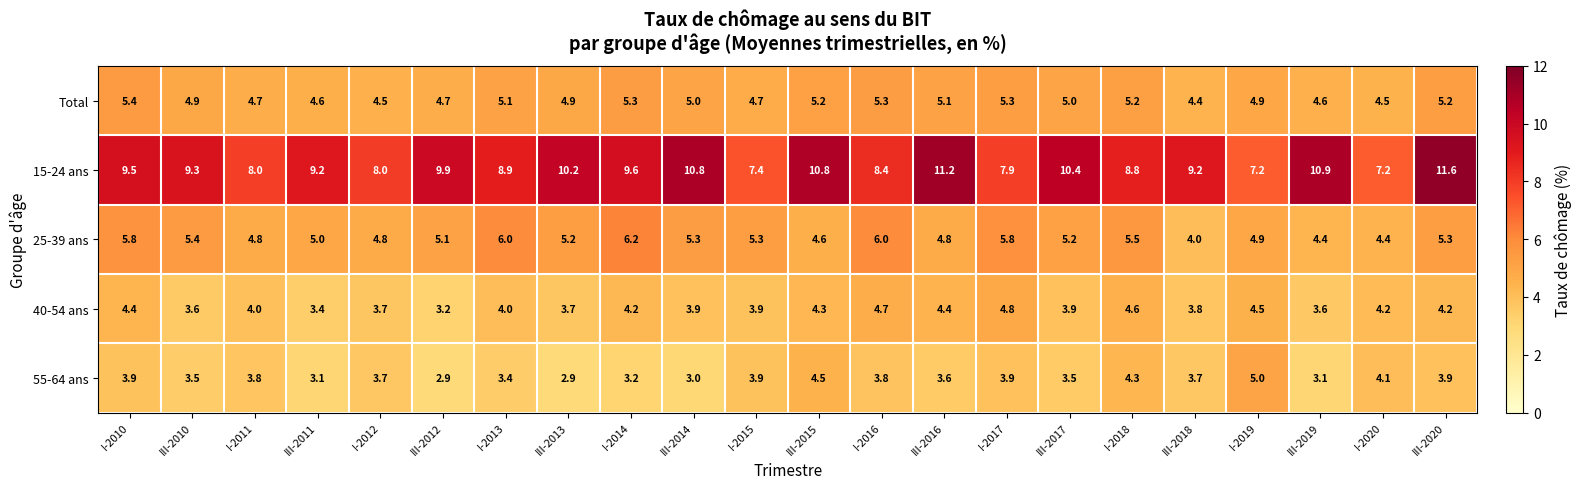

What is the minimum value for 55-64 ans?

2.9